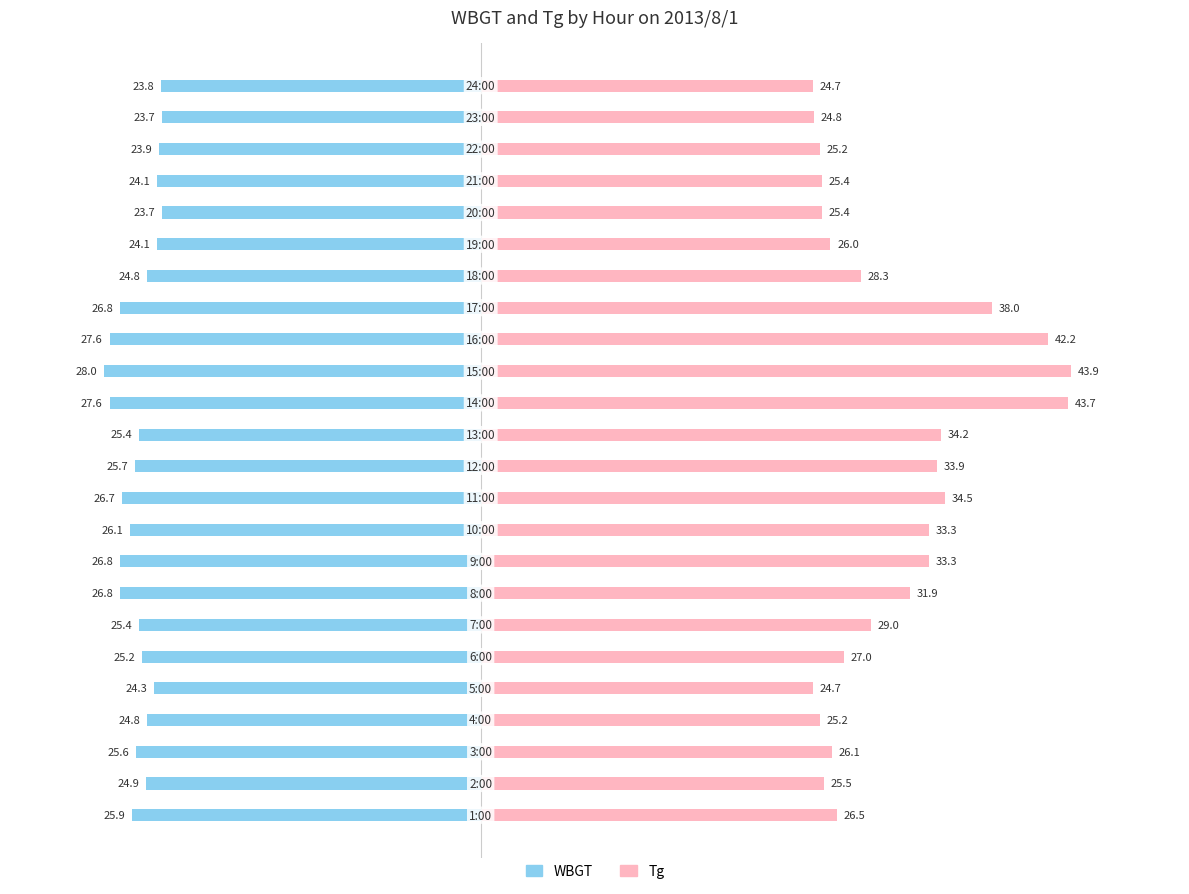

Reading right to left, list all the values displayed in this chart.

WBGT: -23.8	-23.7	-23.9	-24.1	-23.7	-24.1	-24.8	-26.8	-27.6	-28.0	-27.6	-25.4	-25.7	-26.7	-26.1	-26.8	-26.8	-25.4	-25.2	-24.3	-24.8	-25.6	-24.9	-25.9
Tg: 24.7	24.8	25.2	25.4	25.4	26.0	28.3	38.0	42.2	43.9	43.7	34.2	33.9	34.5	33.3	33.3	31.9	29.0	27.0	24.7	25.2	26.1	25.5	26.5